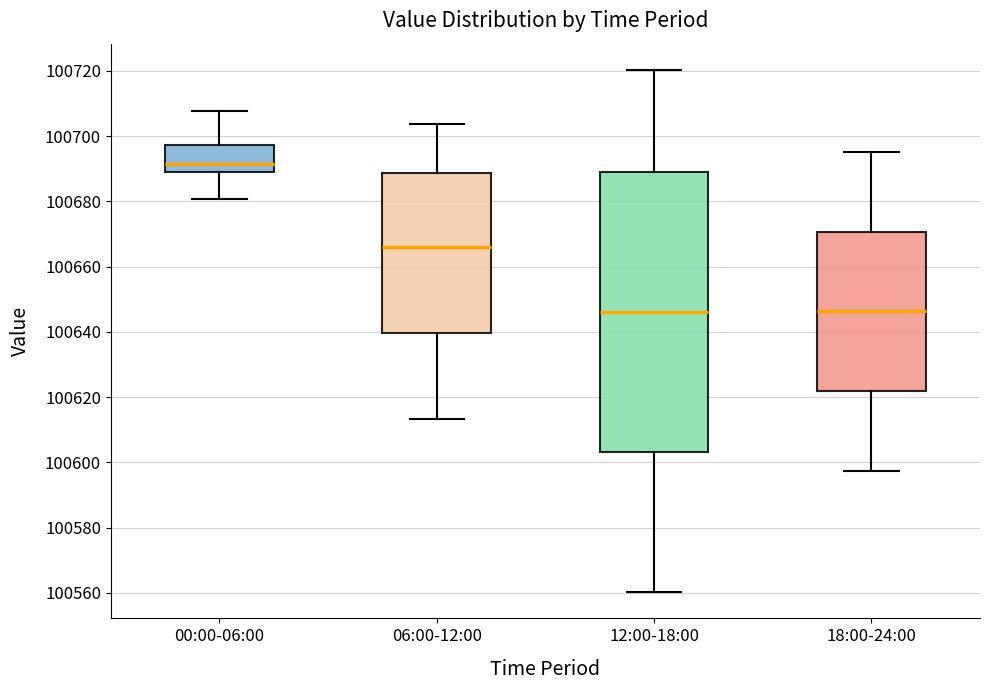

Where does the lower whisker of the box for 18:00-24:00 end on the y-axis? The values are not printed on the chart, so give them approximately, as read against the axis.

100598